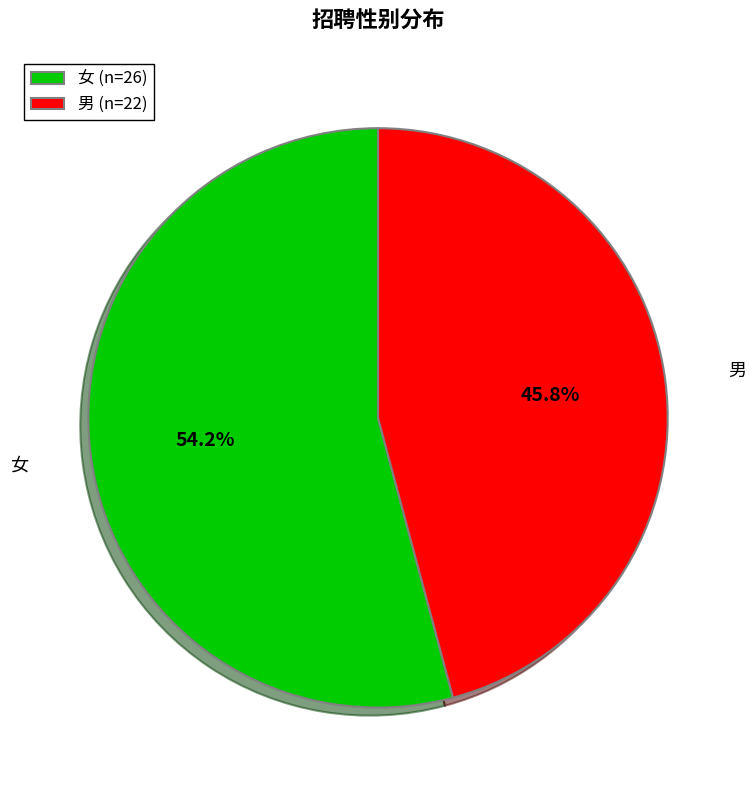

Does any single category account for the majority?

Yes